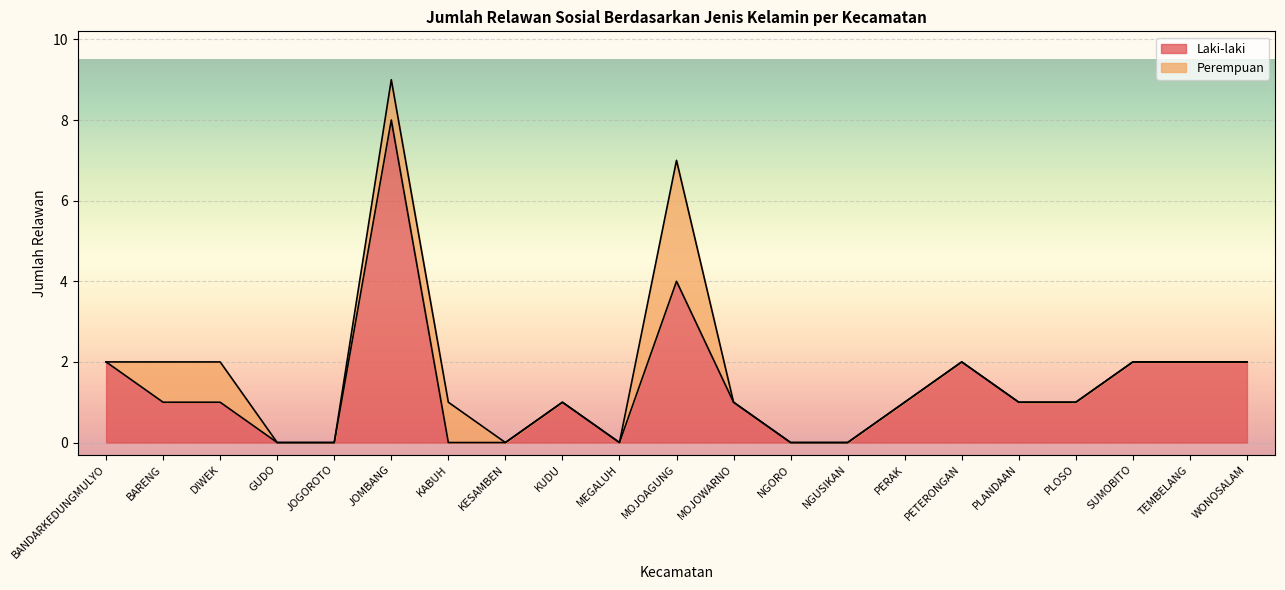

What is the value of the 16th point from the left?

2